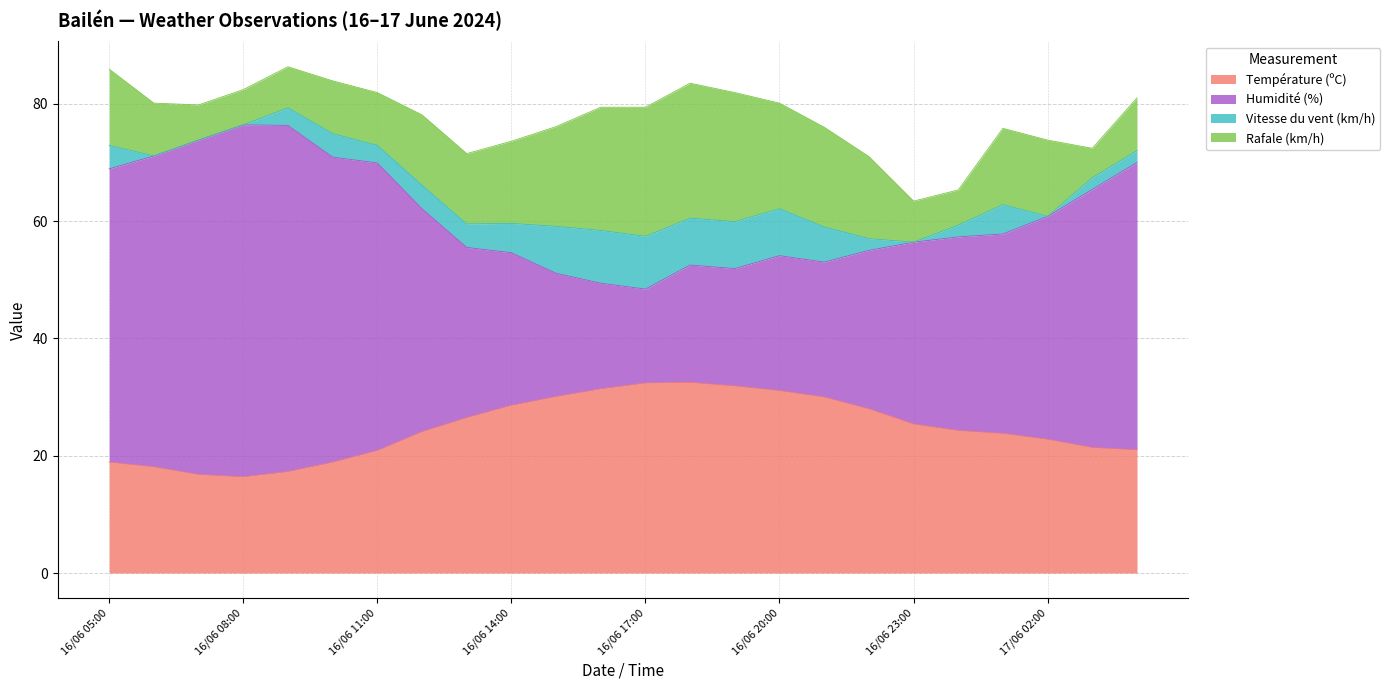

The Température (ºC) series shows 16.4 at 16/06 08:00. True or false?

True